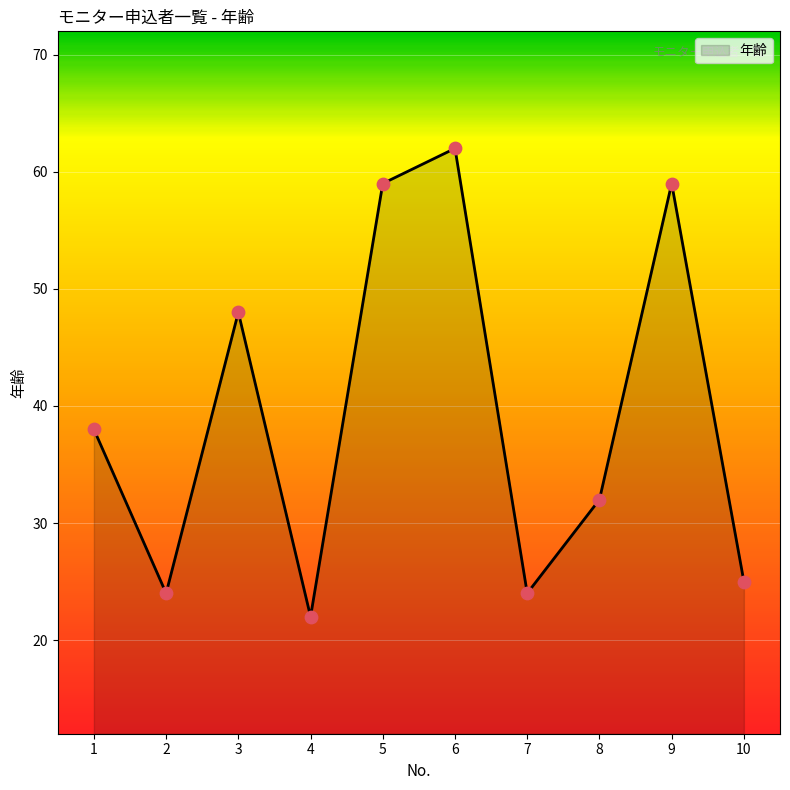

What is the change in value from 1 to 3?

+10